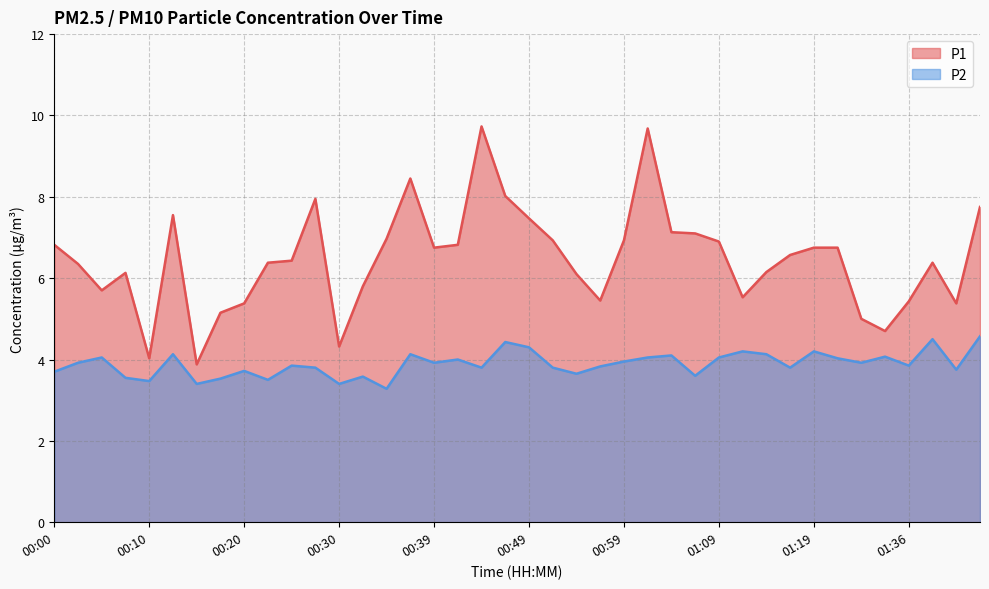

What is the total value across all series at 01:01?

13.7